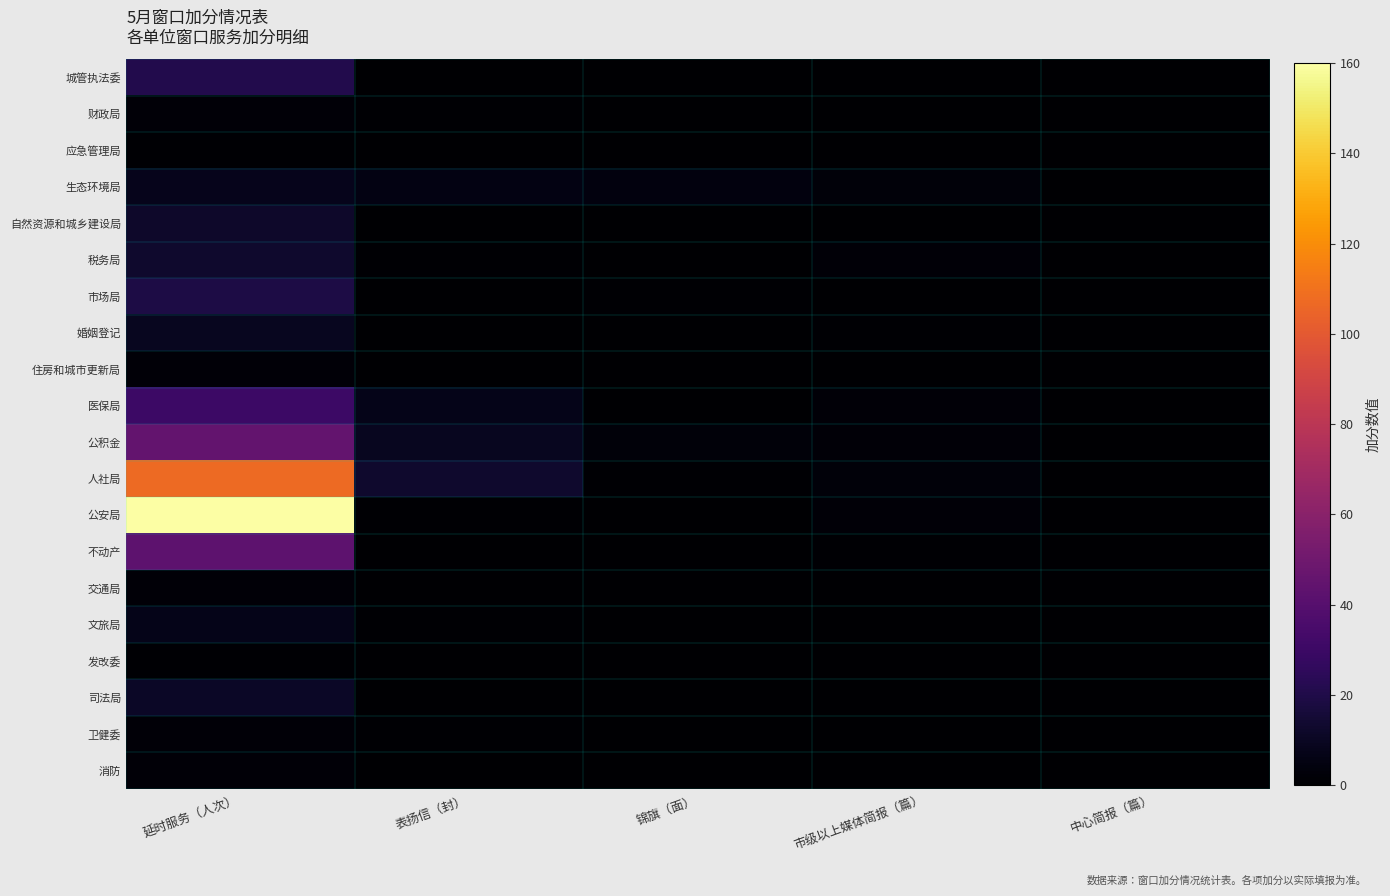

What is the greatest value displayed?

160